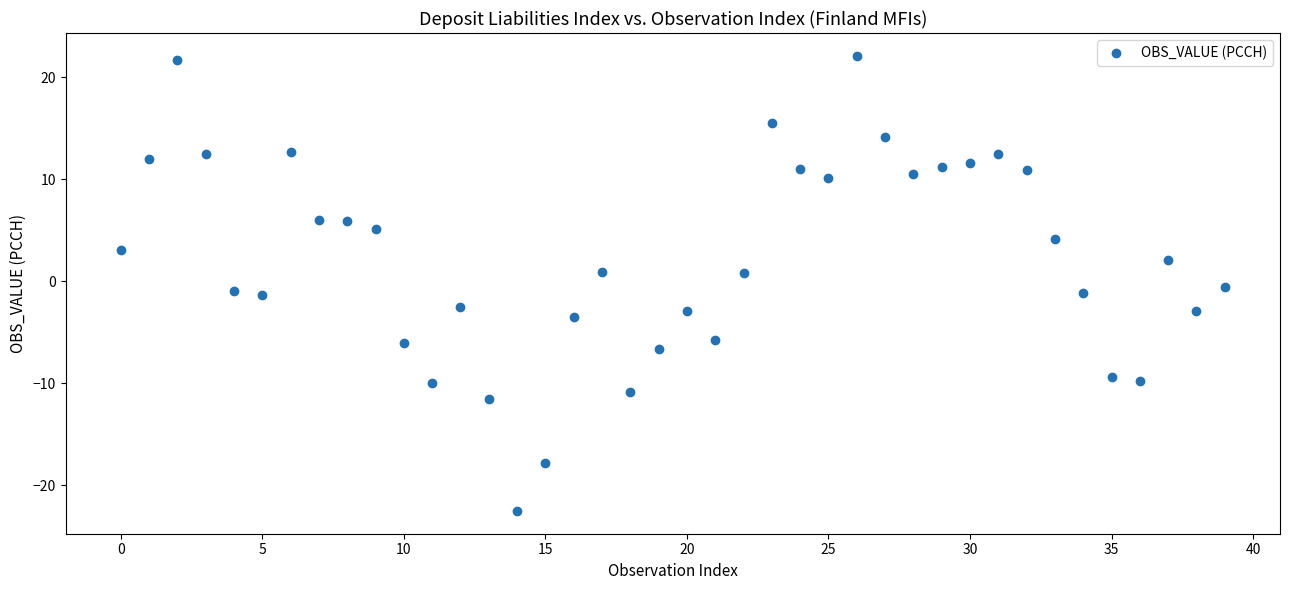

What is the range of Y values (max minus min)?

44.7